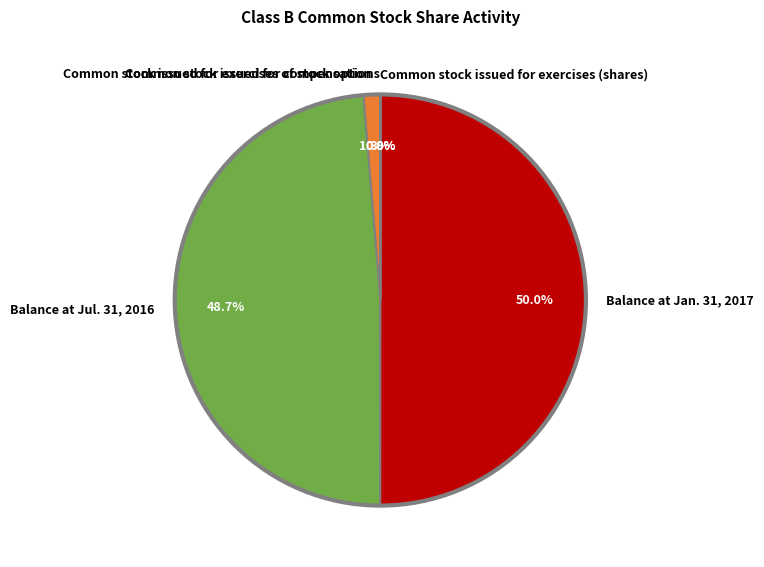

How much of the chart is everything except Balance at Jan. 31, 2017?

50.0%